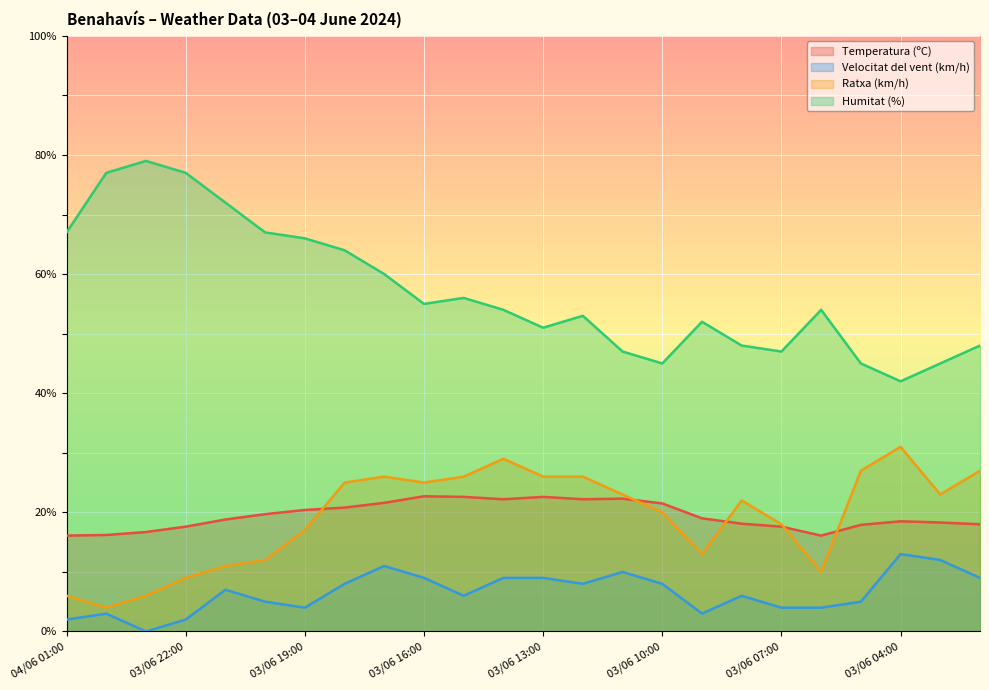

Which series has the widest spread of values?

Humitat (%)